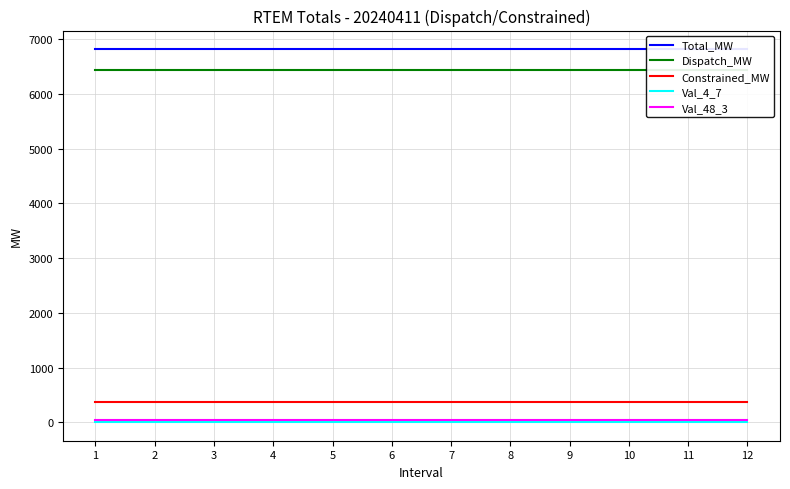

Which category has the highest value in the Val_48_3 series?

1